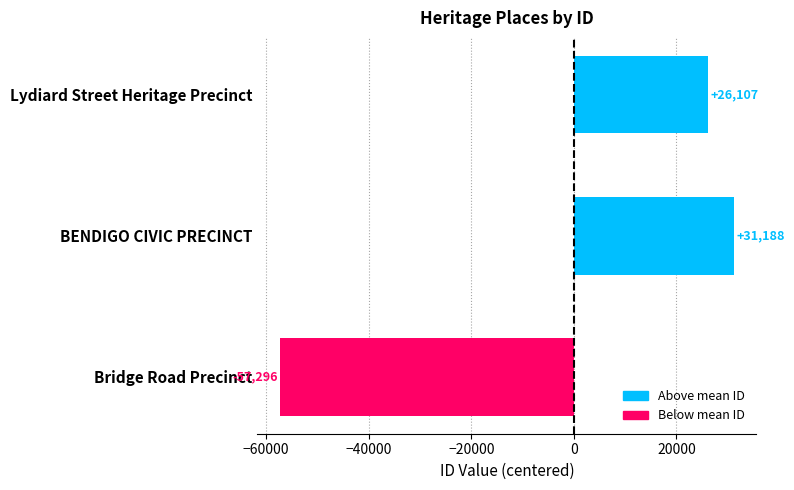

Which has a higher value, Bridge Road Precinct or Lydiard Street Heritage Precinct?

Lydiard Street Heritage Precinct